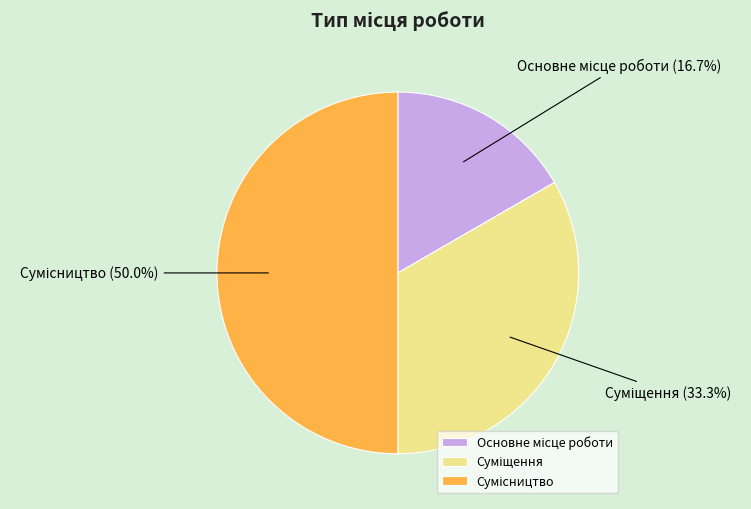

What percentage is the Суміщення slice, to the nearest percent?

33%